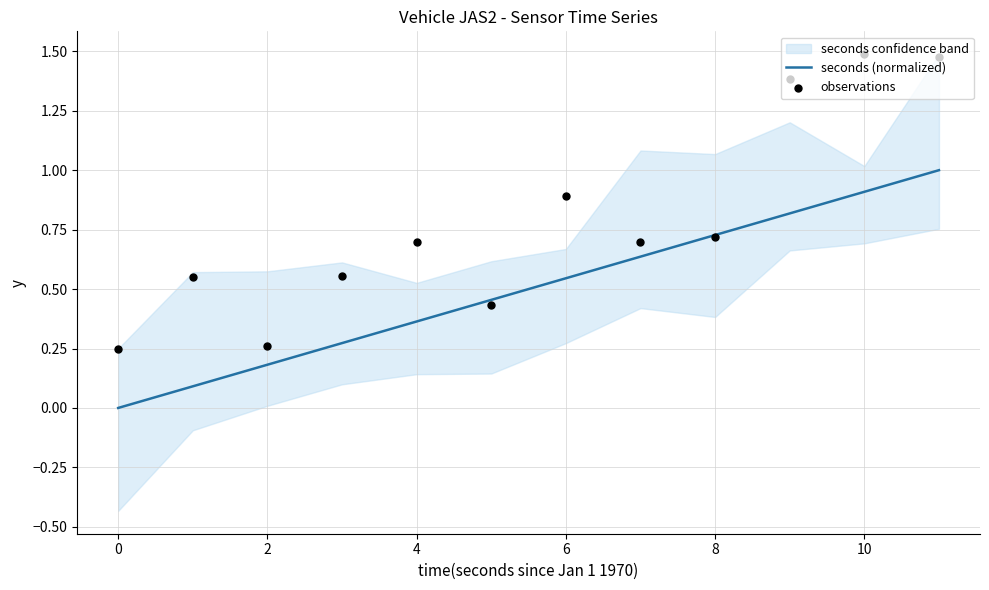

Which series reaches the maximum Y coordinate?

observations